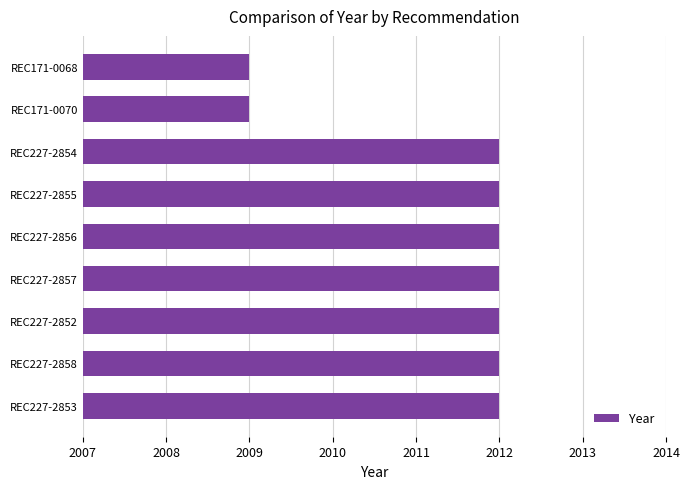

What is the smallest value displayed?

2009